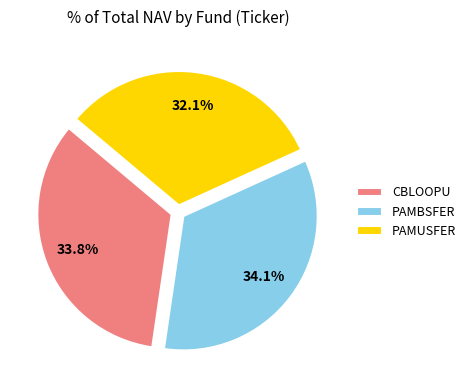

What percentage do PAMBSFER and CBLOOPU together represent?

67.9%